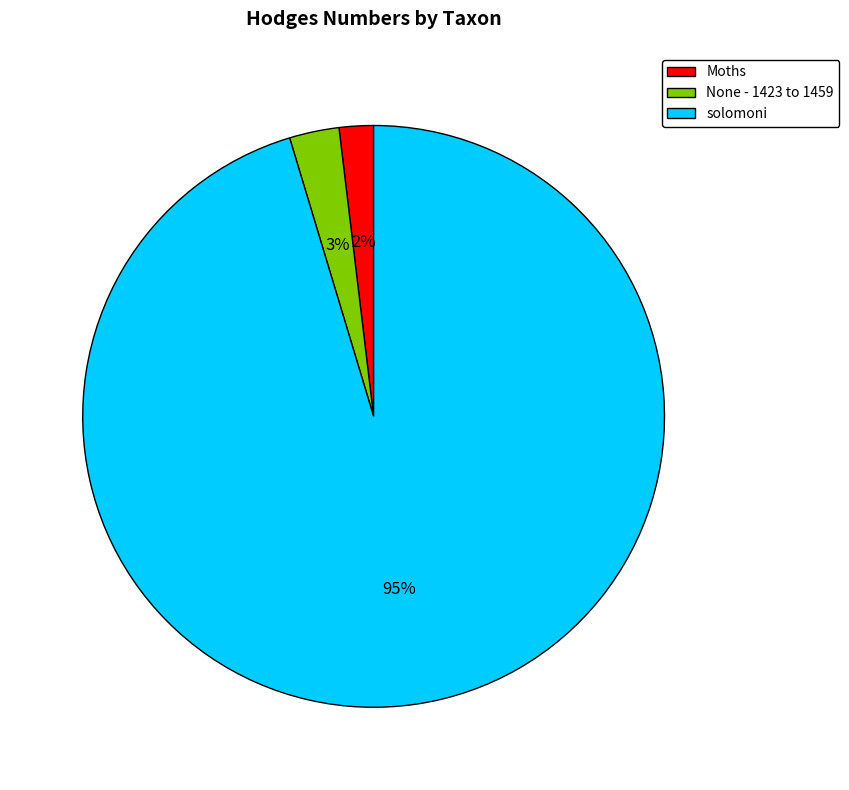

True or false: None - 1423 to 1459 accounts for 3% of the total.

True